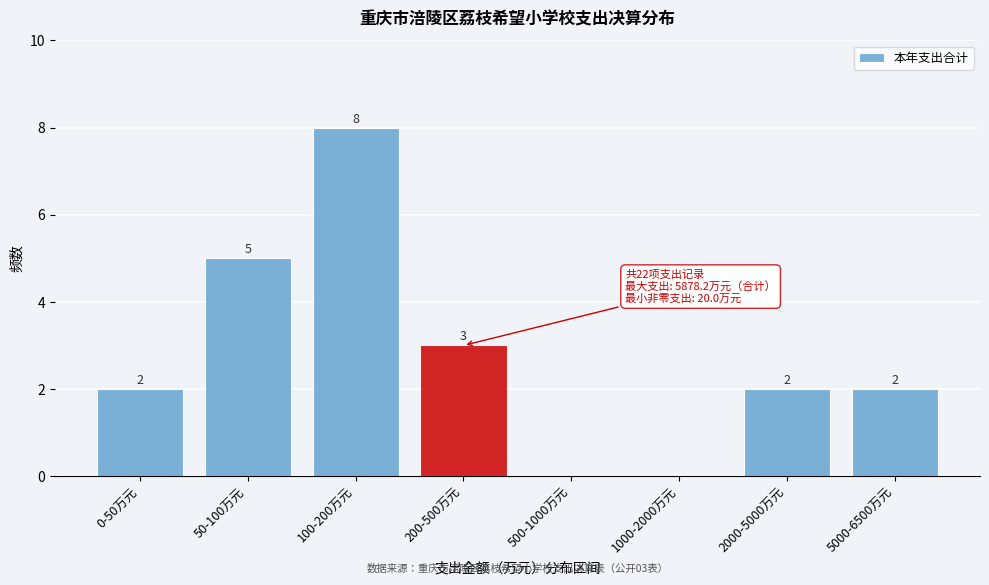

Reading left to right, what are all the values shown in this chart?

0-50万元=2	50-100万元=5	100-200万元=8	200-500万元=3	500-1000万元=0	1000-2000万元=0	2000-5000万元=2	5000-6500万元=2